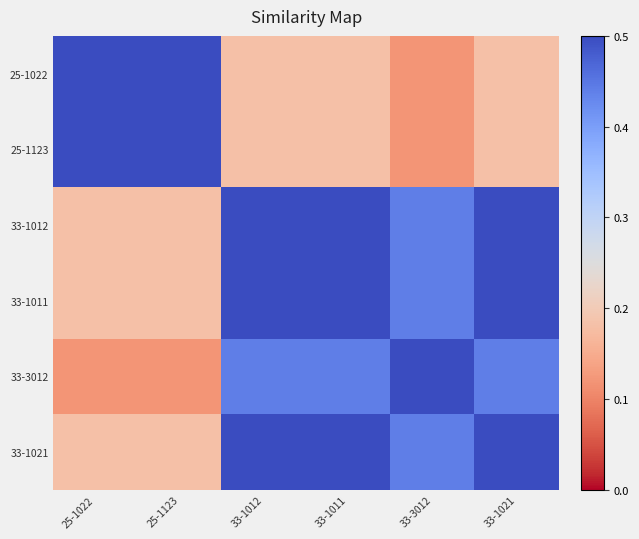

Which label corresponds to the smallest value in the chart?

33-3012